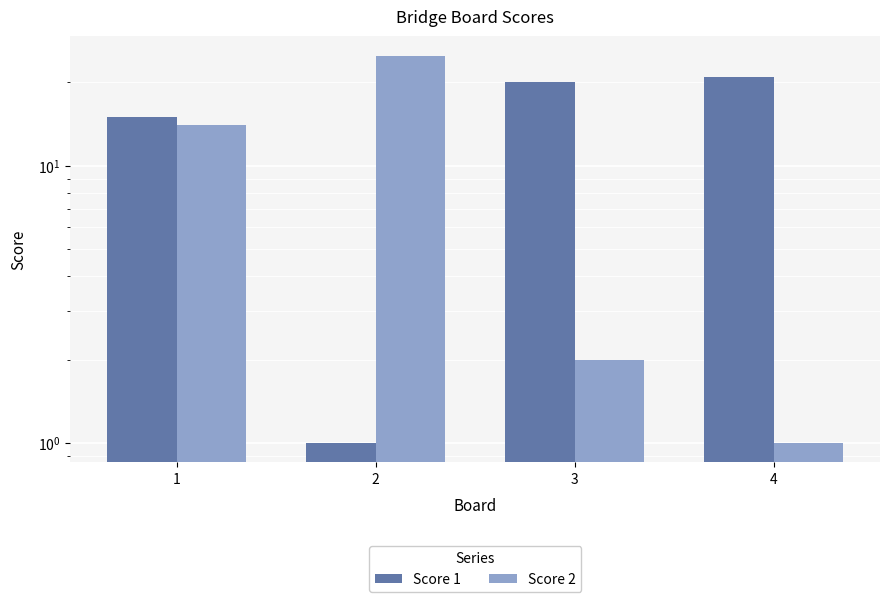

Is it true that Score 1 equals 21 at 4?

True